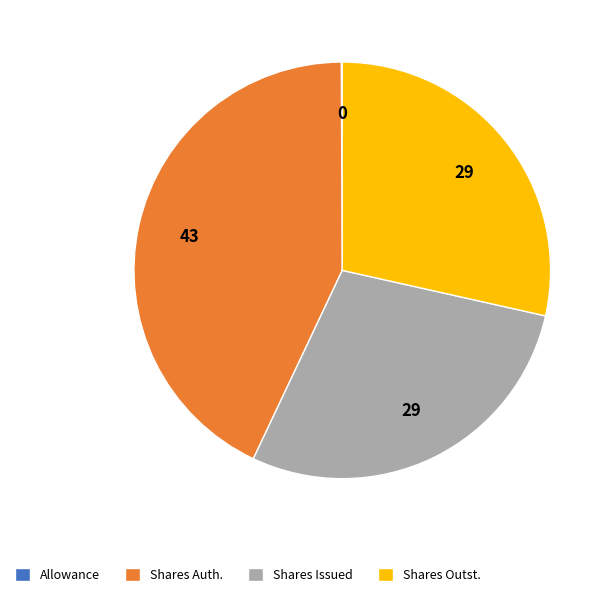

Do Shares Outst. and Shares Issued together represent more than half of the pie?

Yes